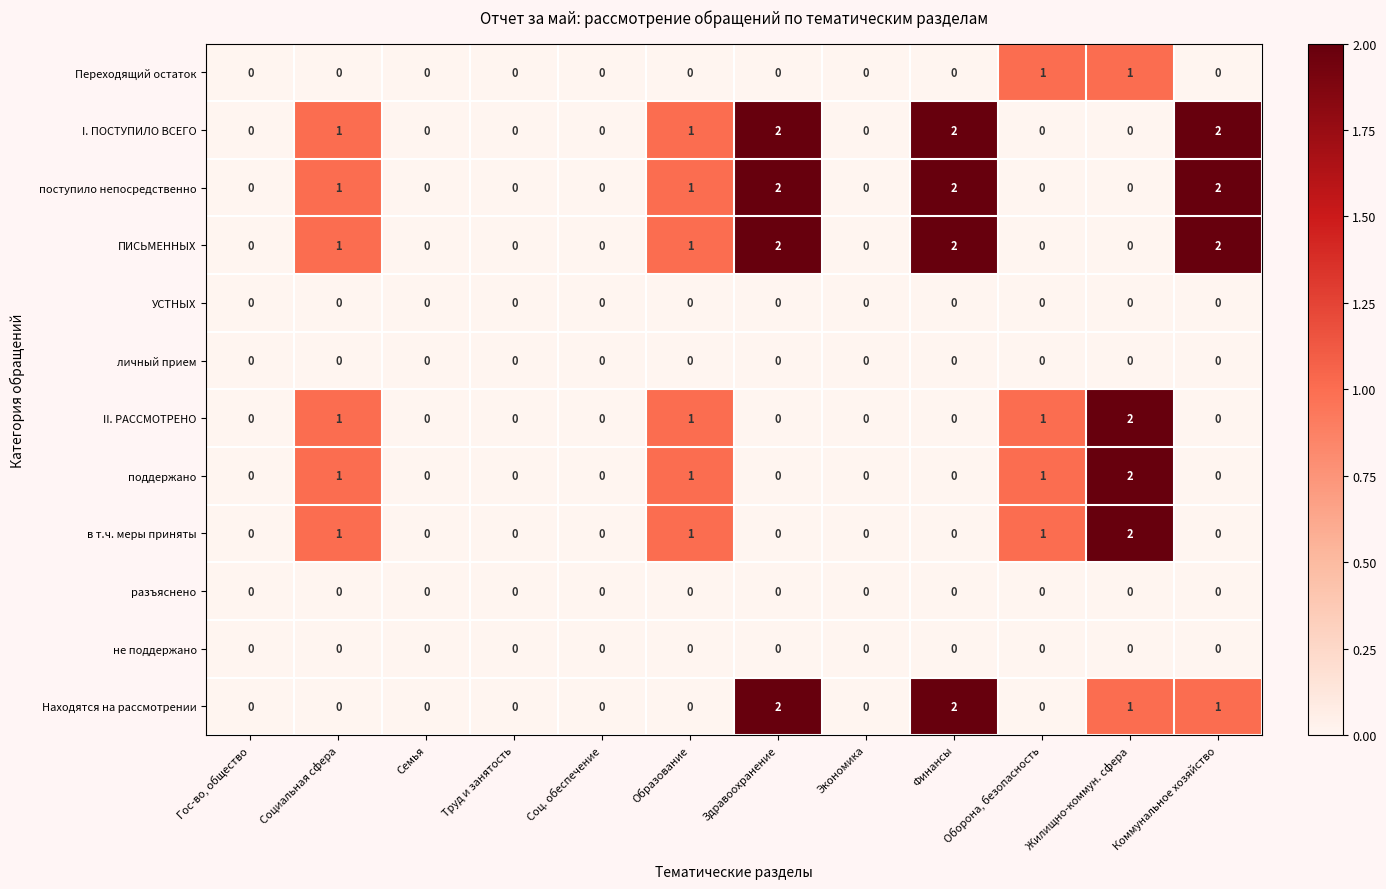

The личный прием series shows 0 at Соц. обеспечение. True or false?

True